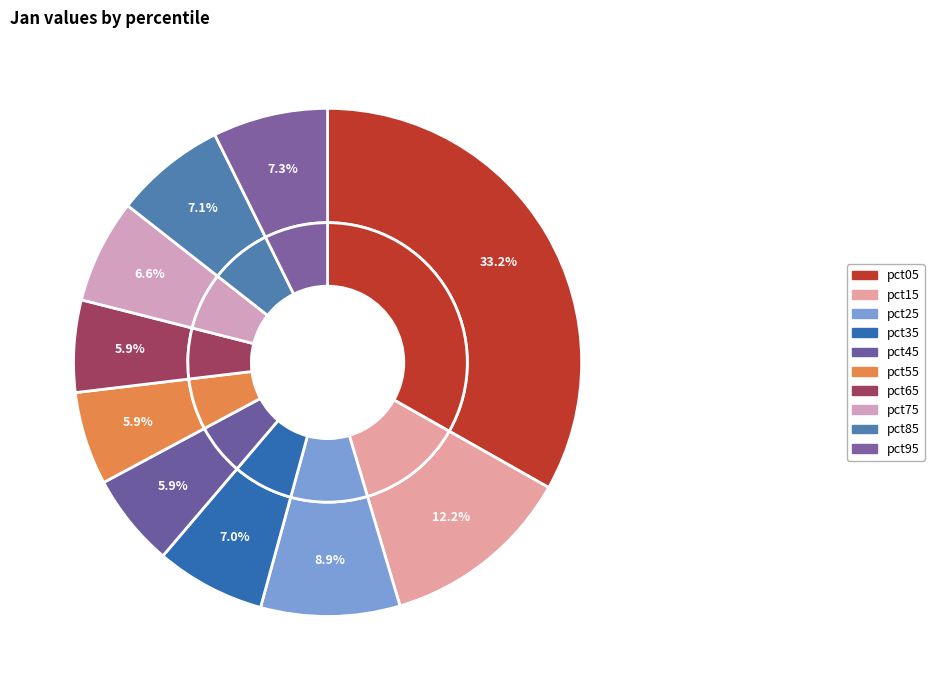

Is the sum of pct45 and pct15 greater than half?

No